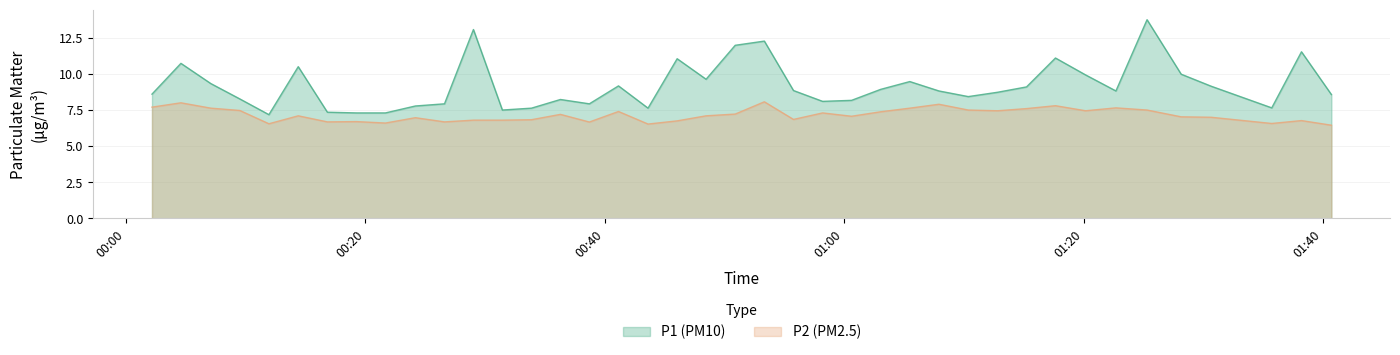

Reading left to right, list all the values displayed in this chart.

P1: 8.6	10.7	9.3	8.3	7.2	10.5	7.3	7.3	7.3	7.8	7.9	13.1	7.5	7.6	8.2	7.9	9.2	7.6	11.1	9.6	12.0	12.3	8.8	8.1	8.2	8.9	9.5	8.8	8.4	8.7	9.1	11.1	9.9	8.8	13.8	10.0	9.2	7.7	11.5	8.6
P2: 7.7	8.0	7.6	7.5	6.5	7.1	6.7	6.7	6.6	7.0	6.7	6.8	6.8	6.8	7.2	6.7	7.4	6.5	6.8	7.1	7.2	8.1	6.8	7.3	7.1	7.4	7.6	7.9	7.5	7.5	7.6	7.8	7.5	7.7	7.5	7.0	7.0	6.6	6.8	6.5